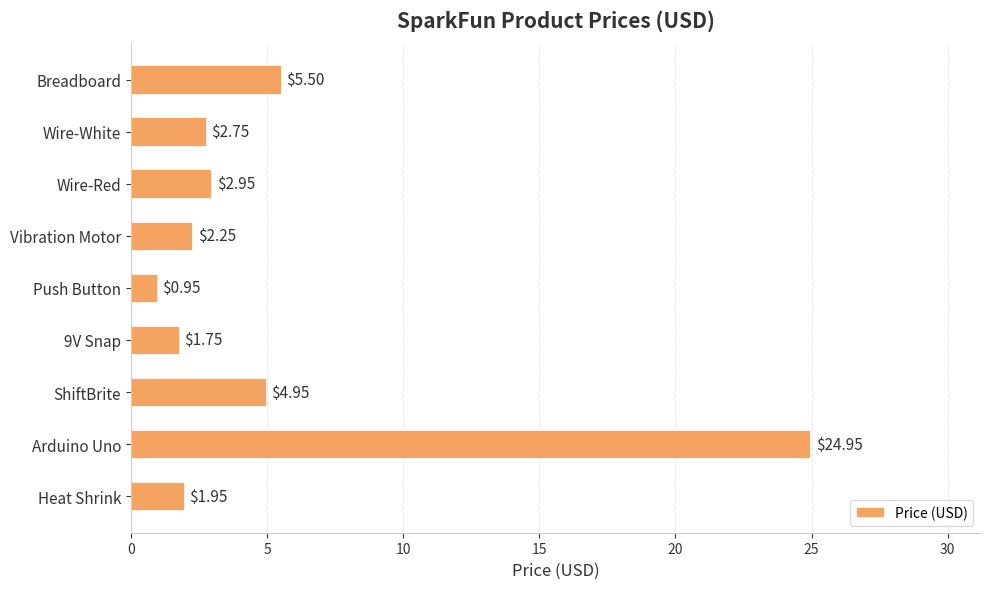

Are the bars grouped side by side (vs. stacked)?

No